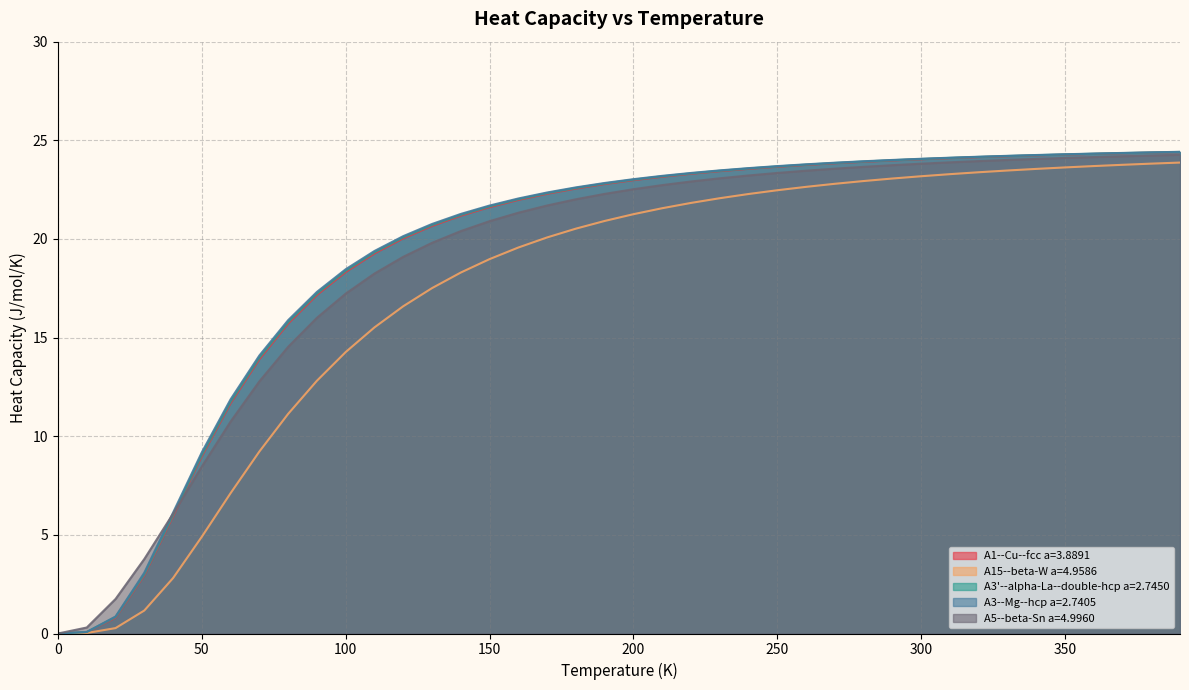

Which series changed the most between 140.0 and 240.0?

A15--beta-W a=4.9586